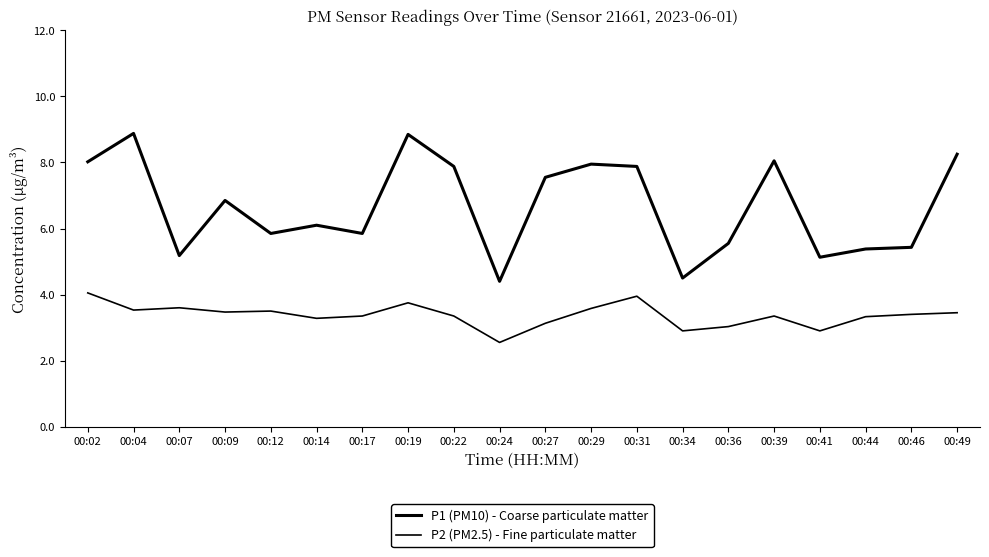

How many lines are shown in the chart?

2